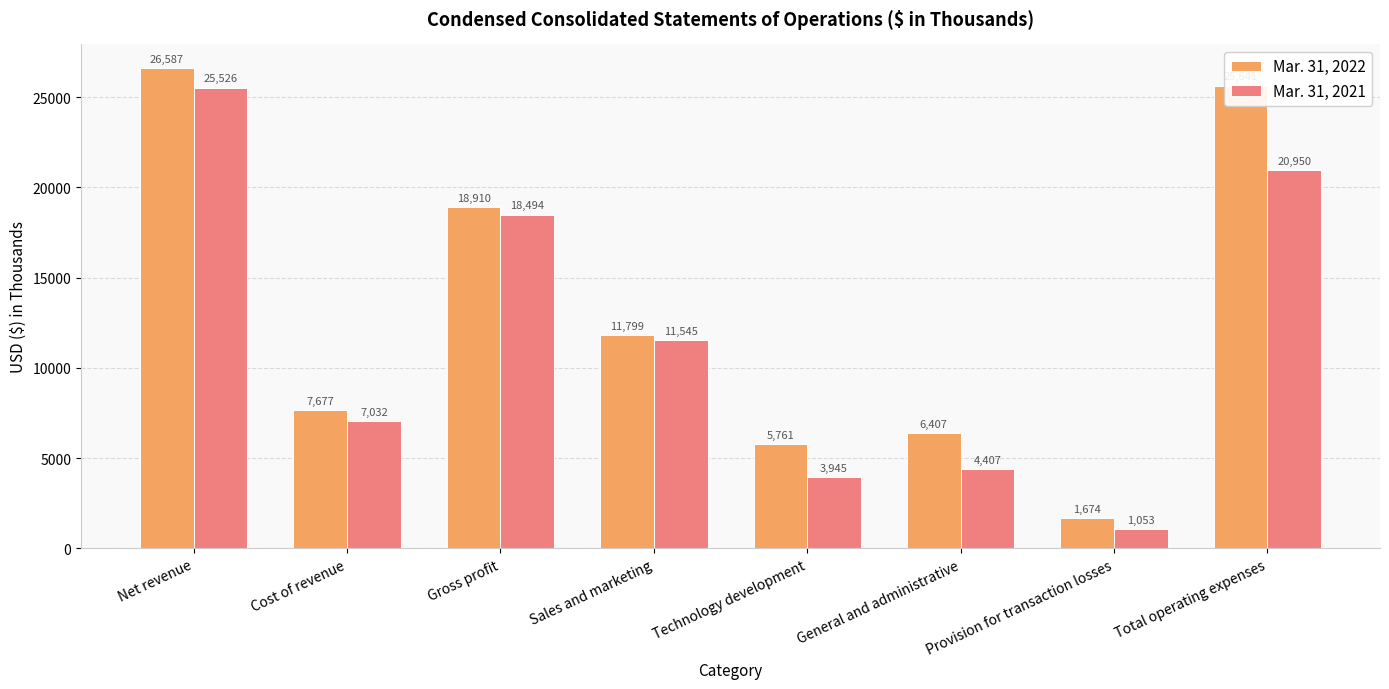

At which label does Mar. 31, 2022 first exceed 11799?

Net revenue